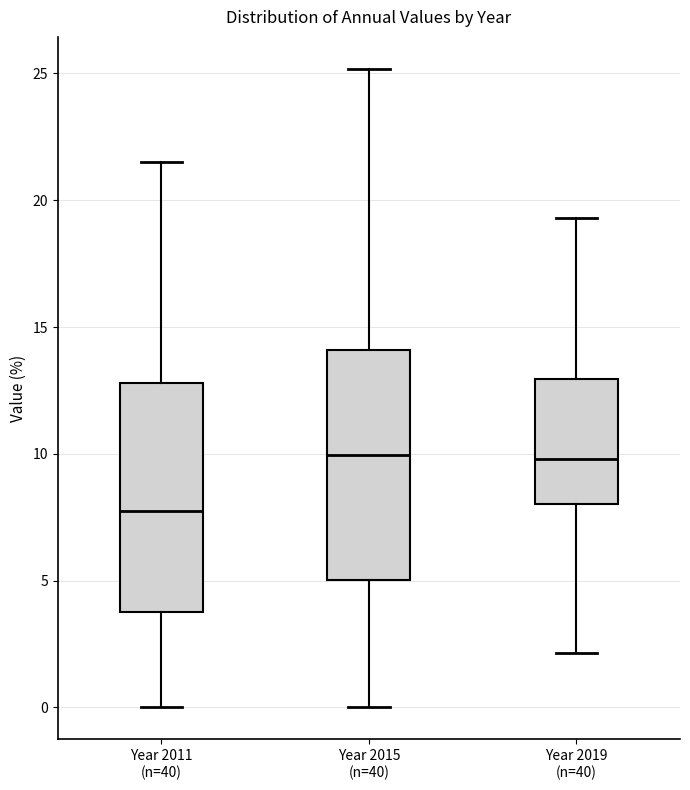

Reading left to right, transcribe this box plot: for each box, give where its median line is, the range the box spans, and where its two whiskers end, as read against the y-axis. The values are not printed on the chart, so give them approximately, as read against the axis.

Year 2011 (n=40): median 8.0, box 4.0 to 13.0, whiskers 0.0 to 21.5
Year 2015 (n=40): median 10.0, box 5.0 to 14.0, whiskers 0.0 to 25.0
Year 2019 (n=40): median 10.0, box 8.0 to 13.0, whiskers 2.0 to 19.5